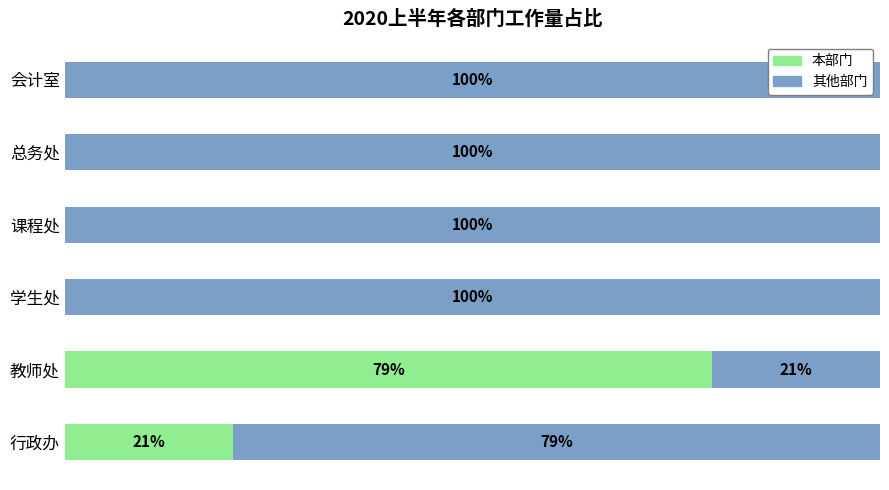

At which label does 本部门 reach its peak?

教师处